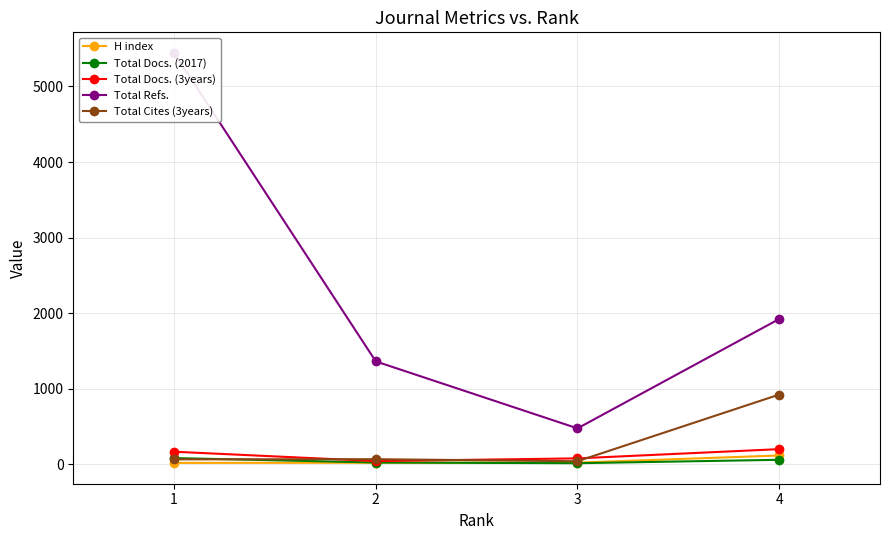

At how many categories does at least one series exceed 995?

3